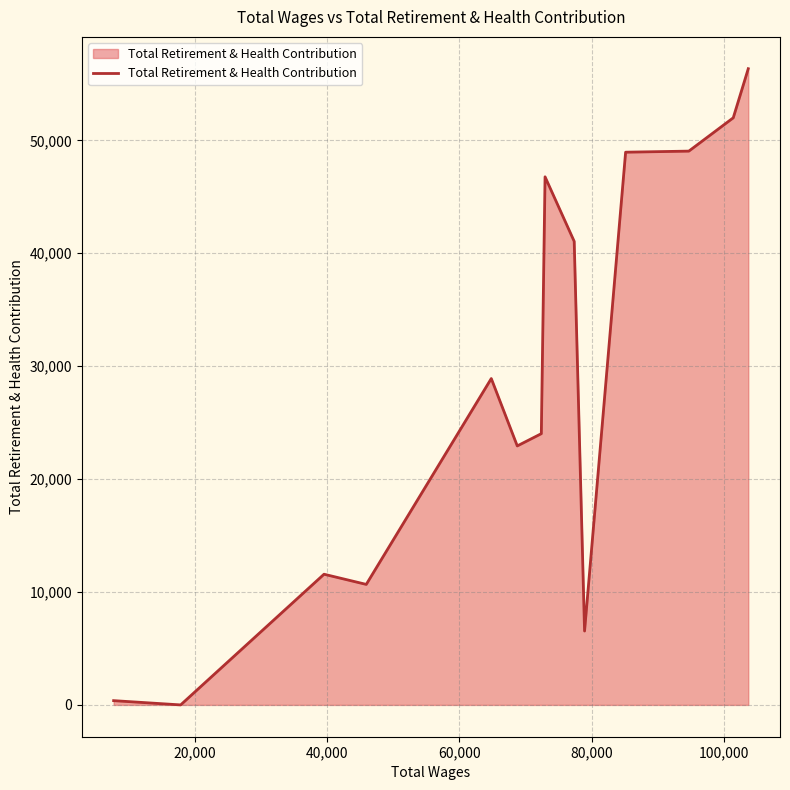

What is the maximum value shown in the chart?

56345